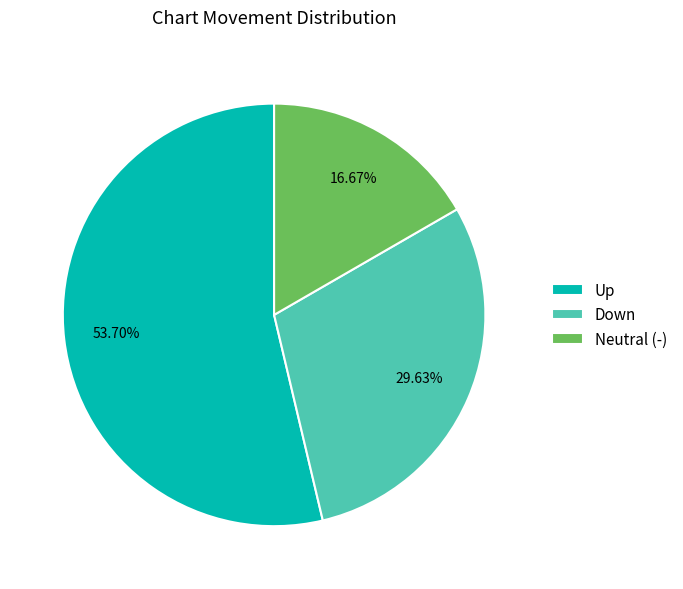

Rank the categories by value from highest to lowest.

Up, Down, Neutral (-)